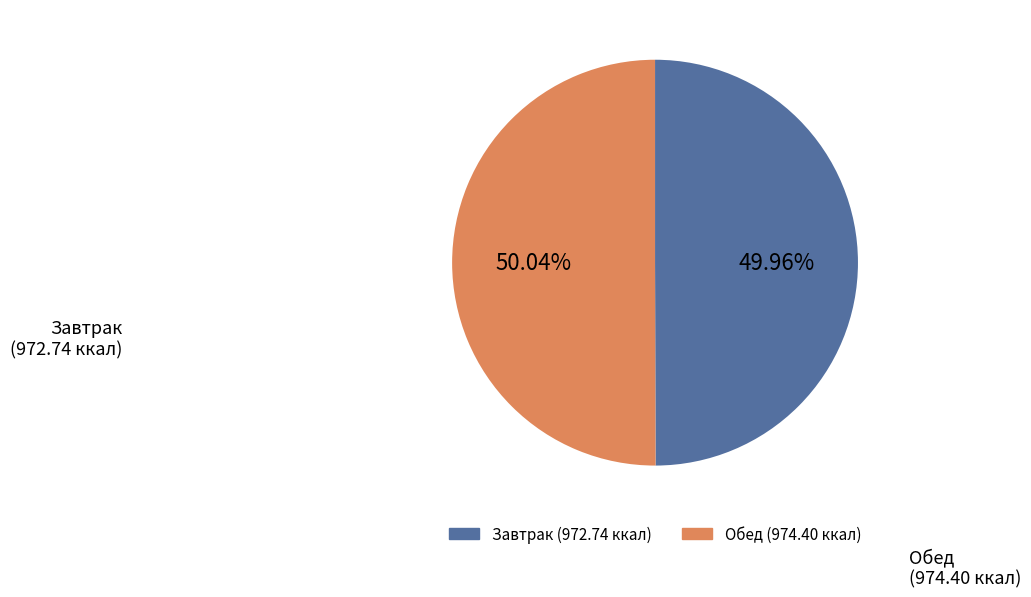

To the nearest percent, what is the difference between the largest and smallest slice percentages?

0%